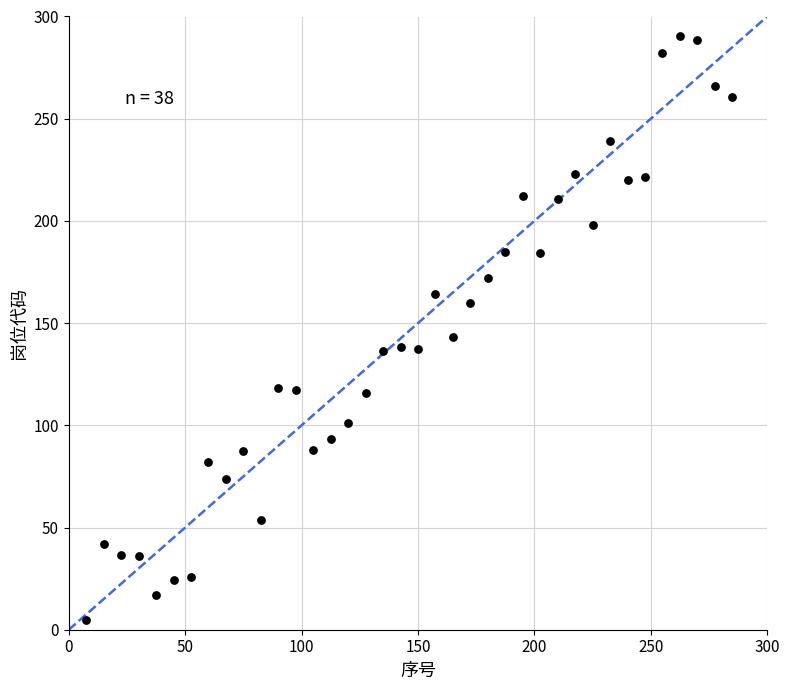

What is the range of Y values (max minus min)?

285.4